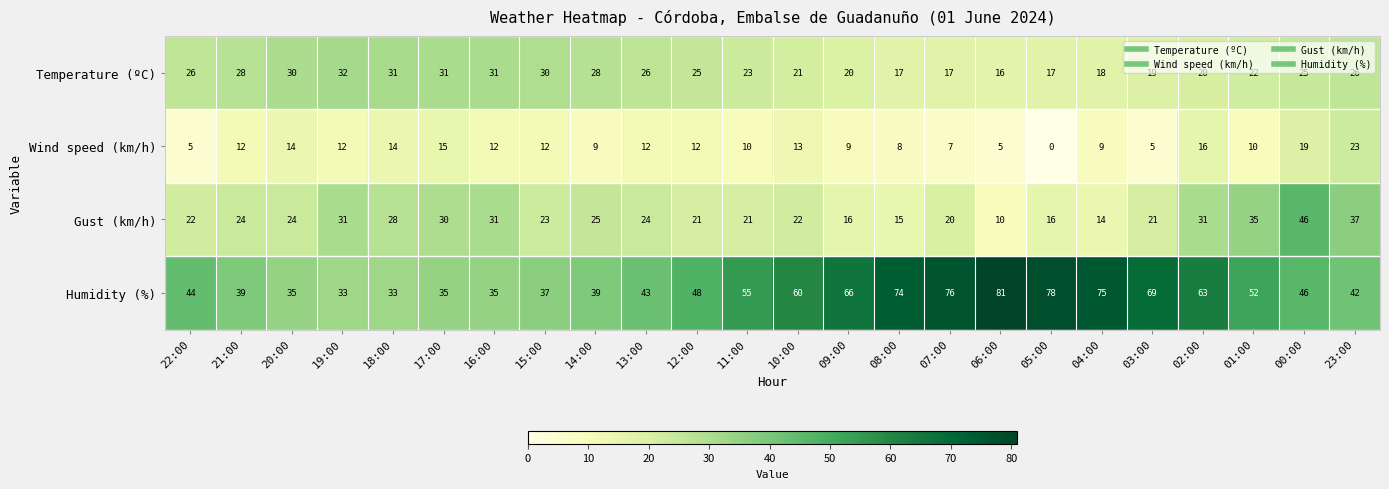

Which series has the largest range (max minus min)?

Humidity (%)